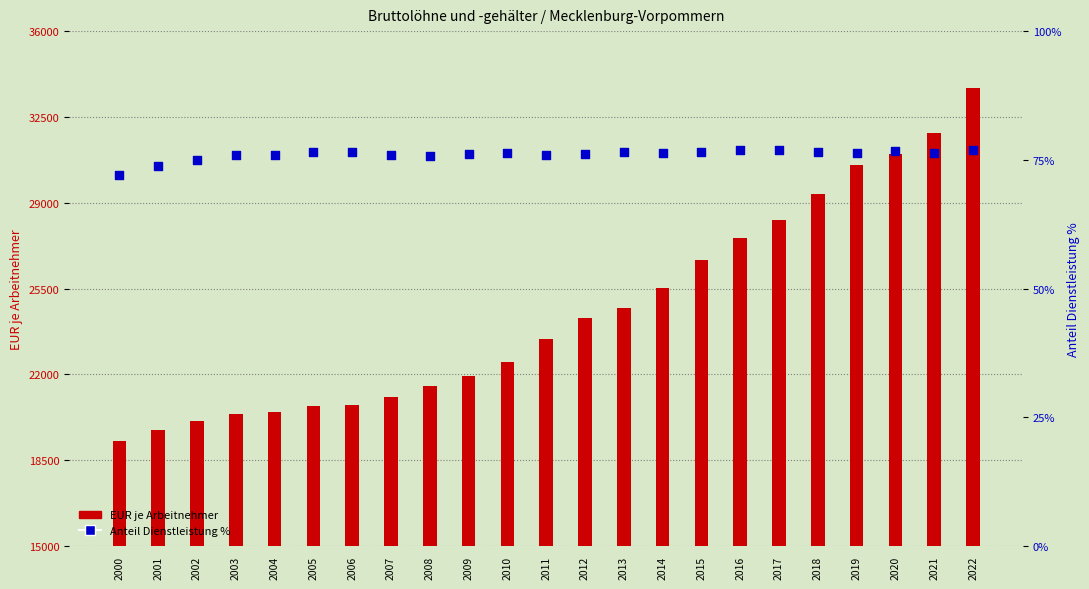

Which series reaches the minimum Y coordinate?

Anteil Dienstleistung %